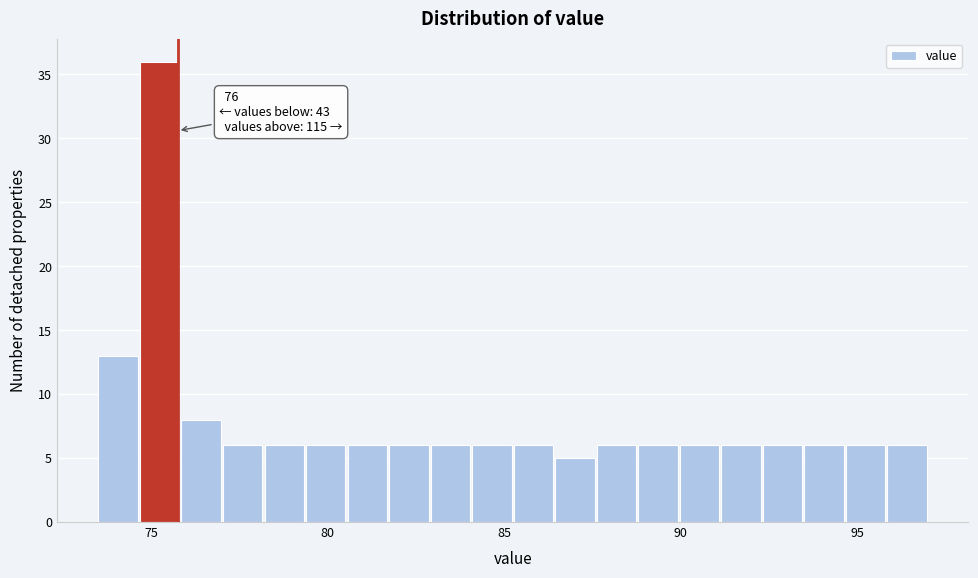

Around what value on the x-axis is the tallest bar? Give the approximate position of its centre, as read against the axis.

75.0